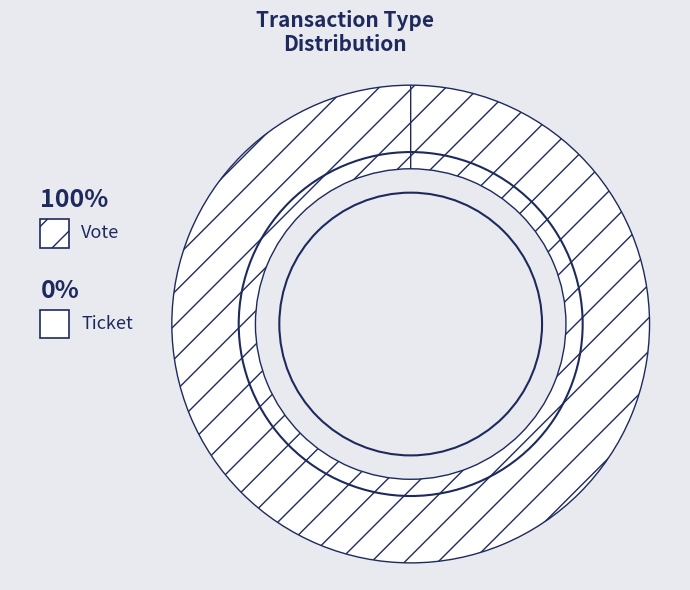

Does any single category account for the majority?

Yes